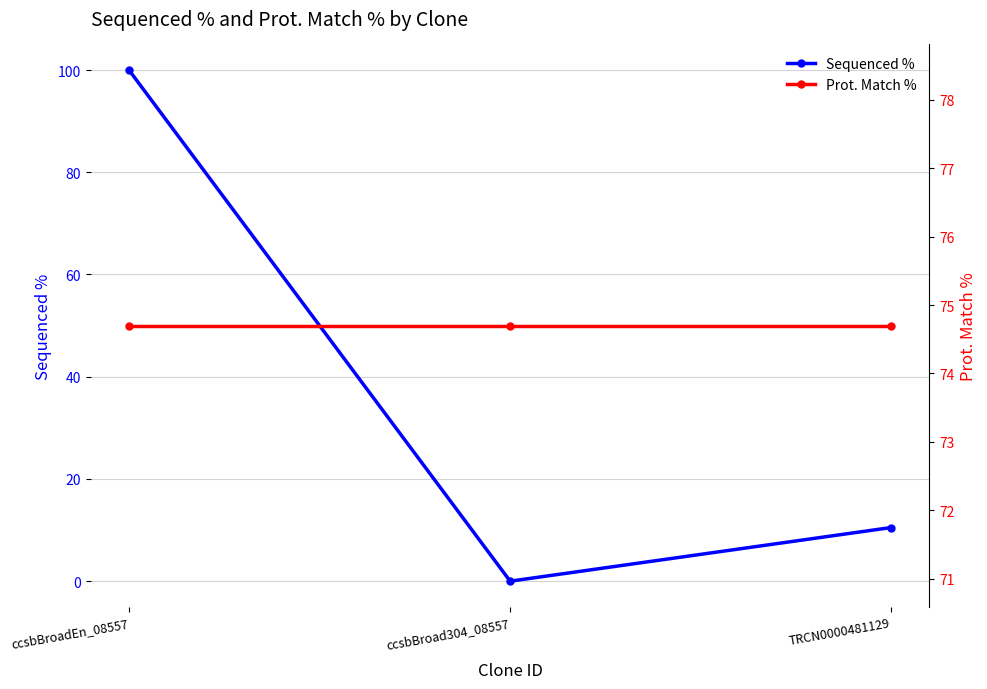

How many series are shown in this chart?

2